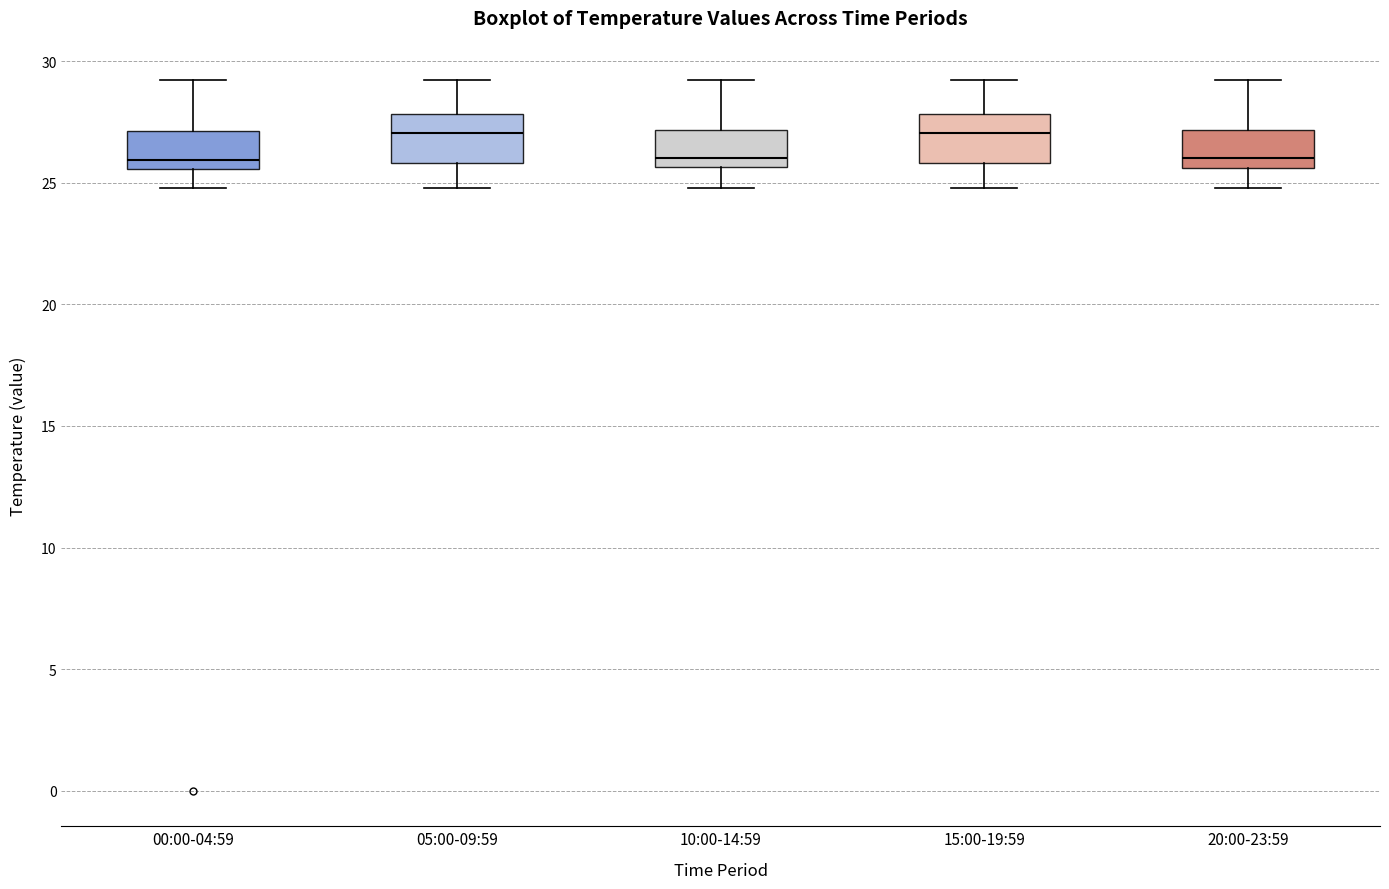

Reading left to right, transcribe this box plot: for each box, give where its median line is, the range the box spans, and where its two whiskers end, as read against the y-axis. The values are not printed on the chart, so give them approximately, as read against the axis.

00:00-04:59: median 26.0, box 25.5 to 27.0, whiskers 25.0 to 29.0
05:00-09:59: median 27.0, box 26.0 to 28.0, whiskers 25.0 to 29.0
10:00-14:59: median 26.0, box 25.5 to 27.0, whiskers 25.0 to 29.0
15:00-19:59: median 27.0, box 26.0 to 28.0, whiskers 25.0 to 29.0
20:00-23:59: median 26.0, box 25.5 to 27.0, whiskers 25.0 to 29.0